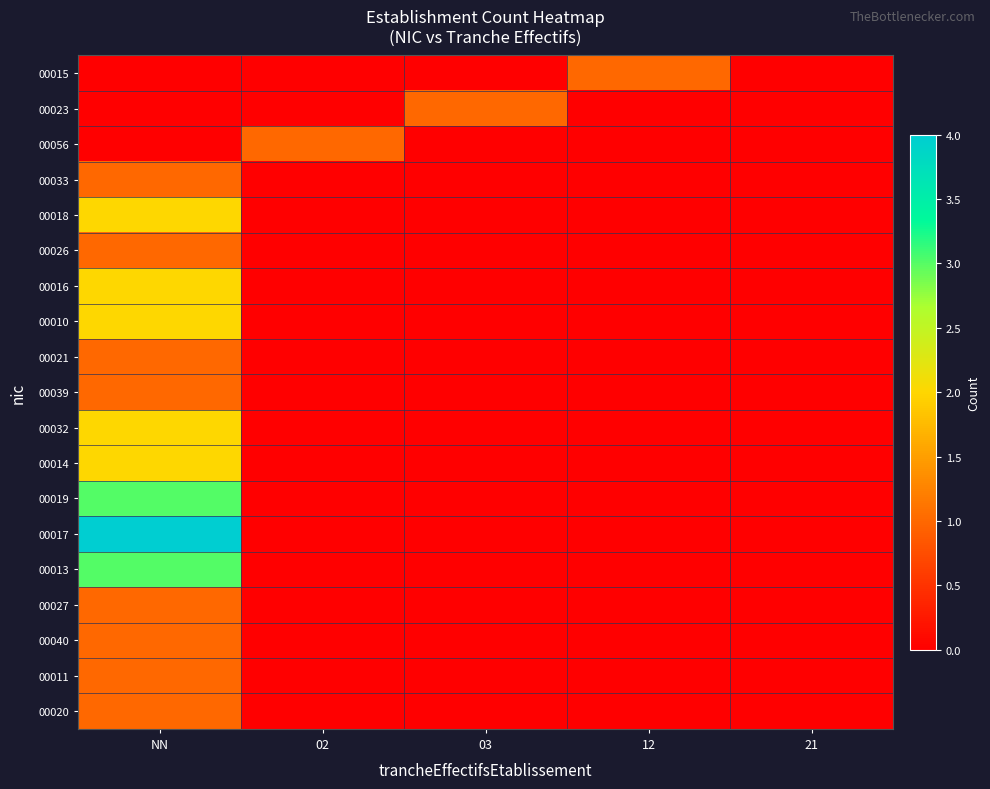

Reading left to right, transcribe all the data shown in this chart.

00015: NN=0	02=0	03=0	12=1	21=0
00023: NN=0	02=0	03=1	12=0	21=0
00056: NN=0	02=1	03=0	12=0	21=0
00033: NN=1	02=0	03=0	12=0	21=0
00018: NN=2	02=0	03=0	12=0	21=0
00026: NN=1	02=0	03=0	12=0	21=0
00016: NN=2	02=0	03=0	12=0	21=0
00010: NN=2	02=0	03=0	12=0	21=0
00021: NN=1	02=0	03=0	12=0	21=0
00039: NN=1	02=0	03=0	12=0	21=0
00032: NN=2	02=0	03=0	12=0	21=0
00014: NN=2	02=0	03=0	12=0	21=0
00019: NN=3	02=0	03=0	12=0	21=0
00017: NN=4	02=0	03=0	12=0	21=0
00013: NN=3	02=0	03=0	12=0	21=0
00027: NN=1	02=0	03=0	12=0	21=0
00040: NN=1	02=0	03=0	12=0	21=0
00011: NN=1	02=0	03=0	12=0	21=0
00020: NN=1	02=0	03=0	12=0	21=0